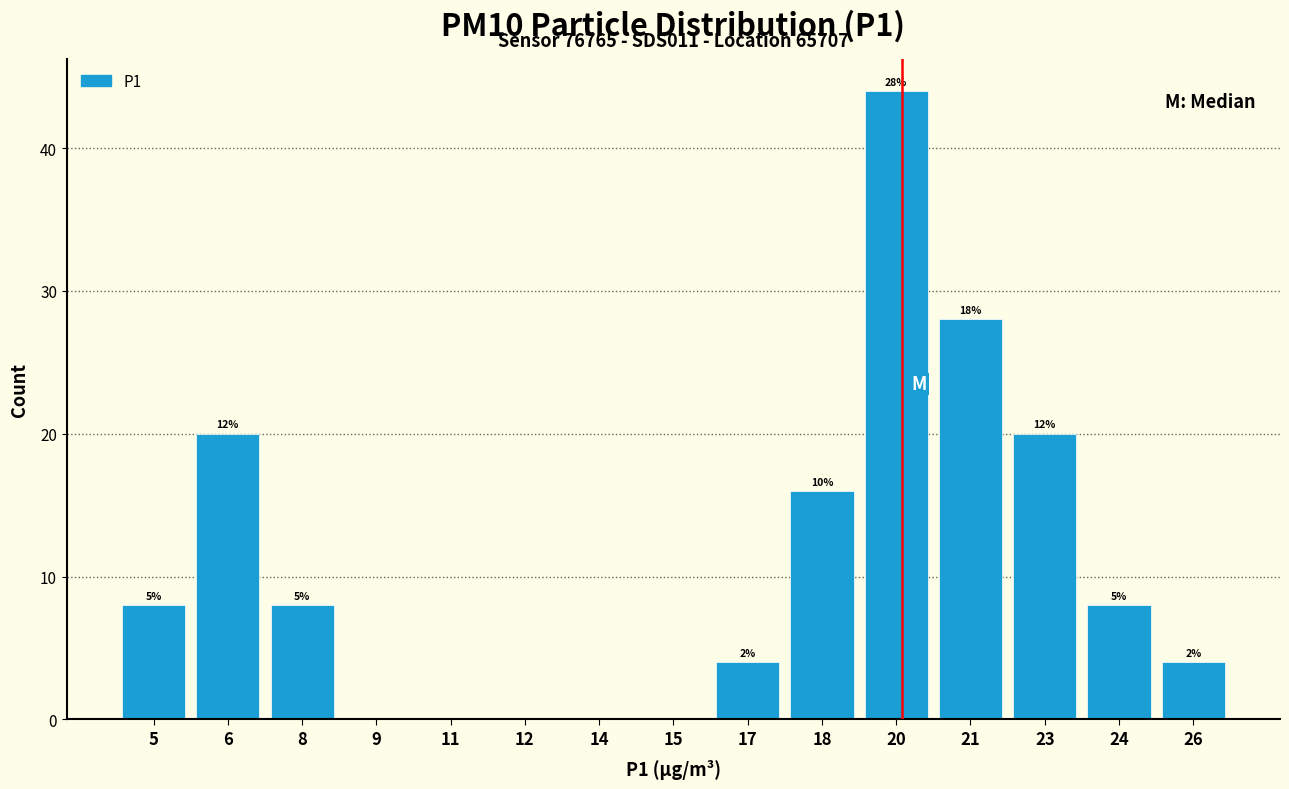

Are the bars horizontal?

No